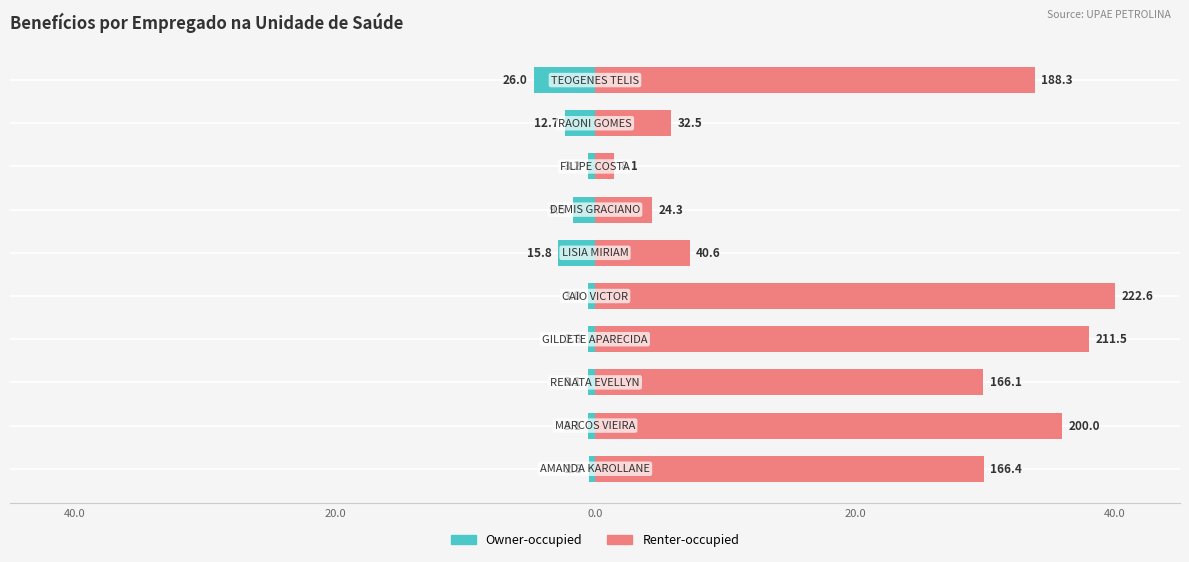

What is the difference between the highest and lowest values at 40.0?

30.4